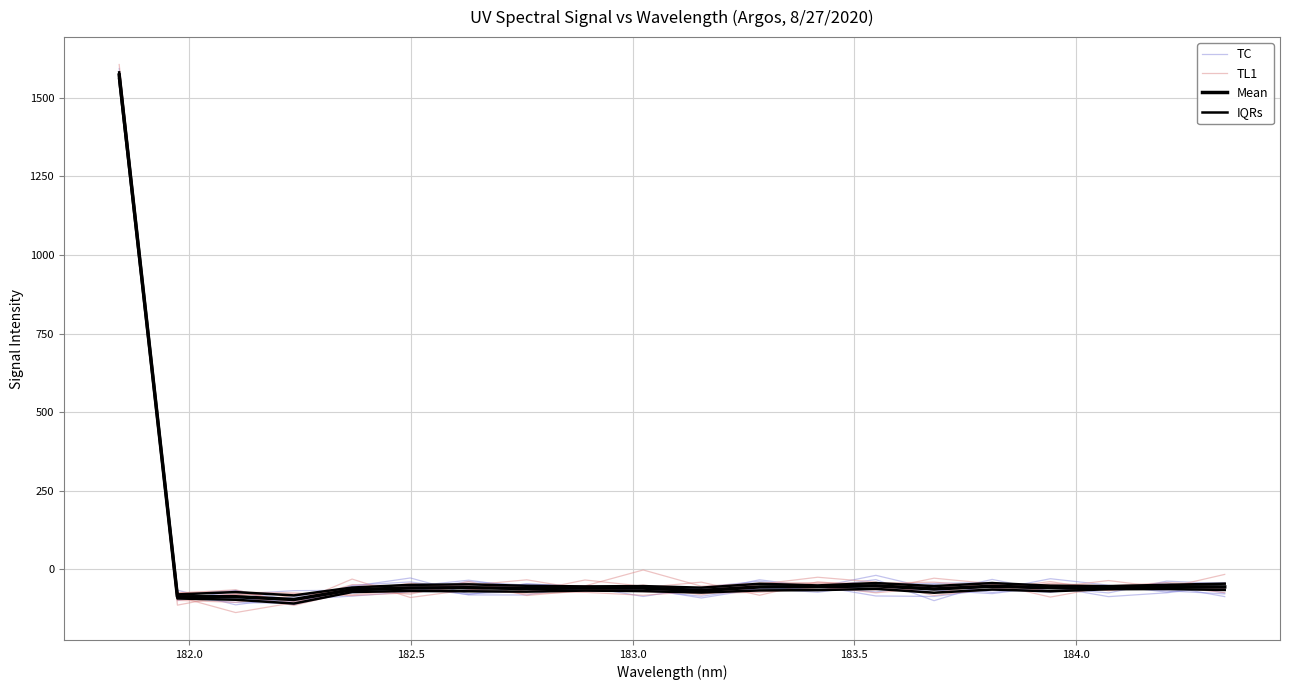

Read the IQRs value at 182.0.

-92.4